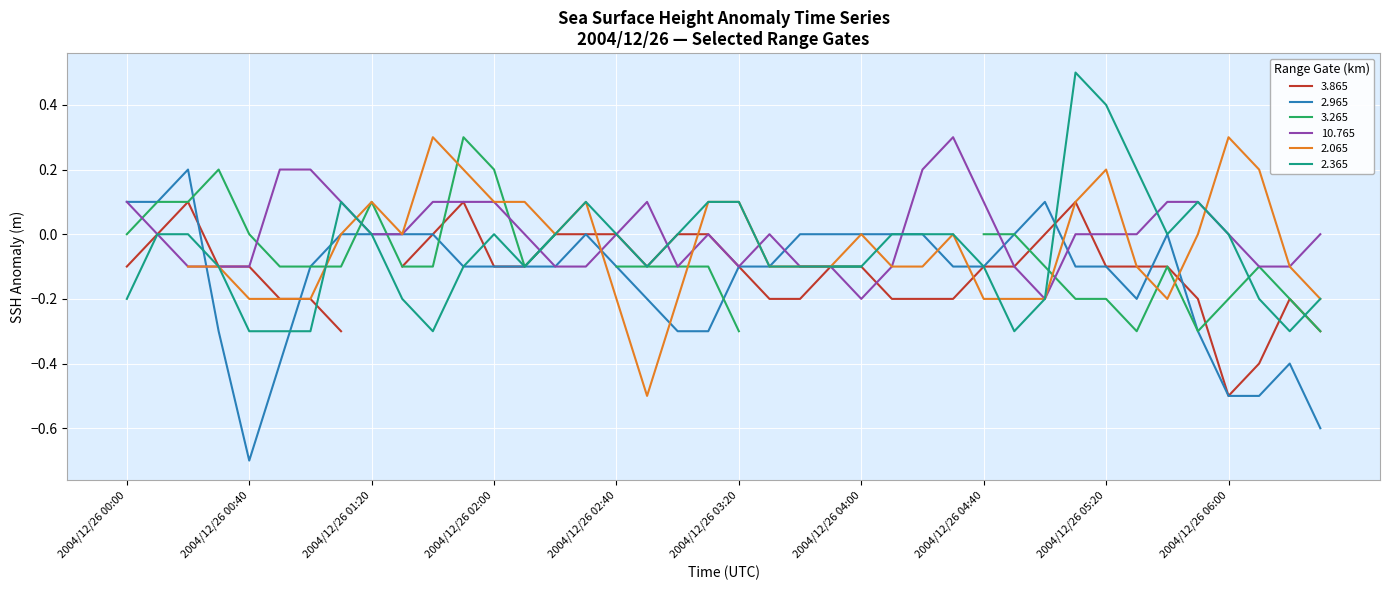

What is the greatest value displayed?

0.5